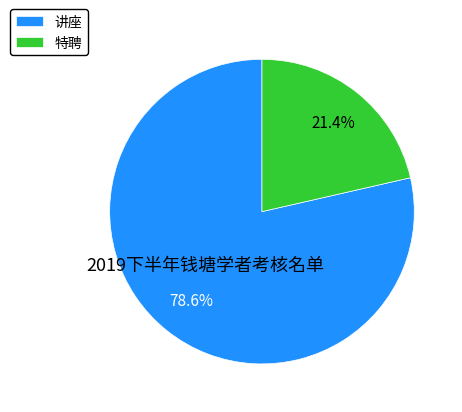

How many slices are in this pie chart?

2